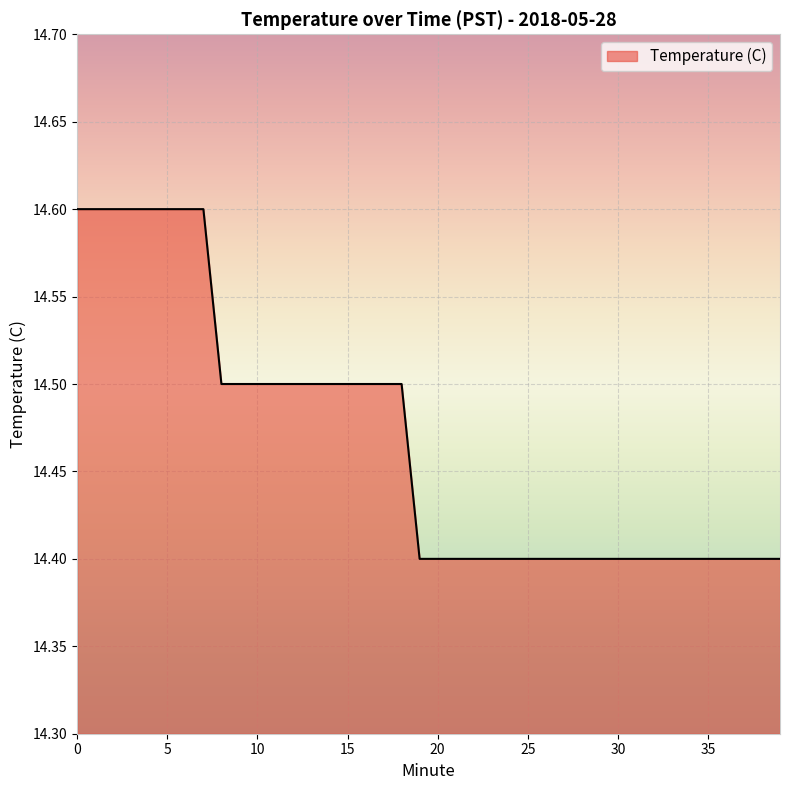

What is the difference between the second highest and second lowest values?

0.2